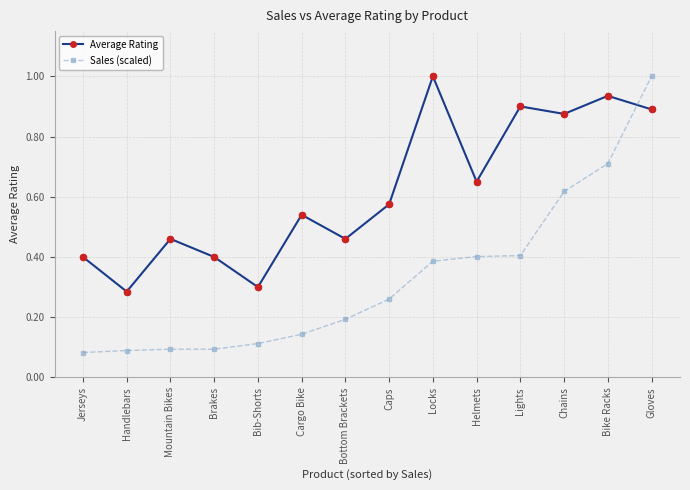

Which series has the largest range (max minus min)?

Sales (scaled)